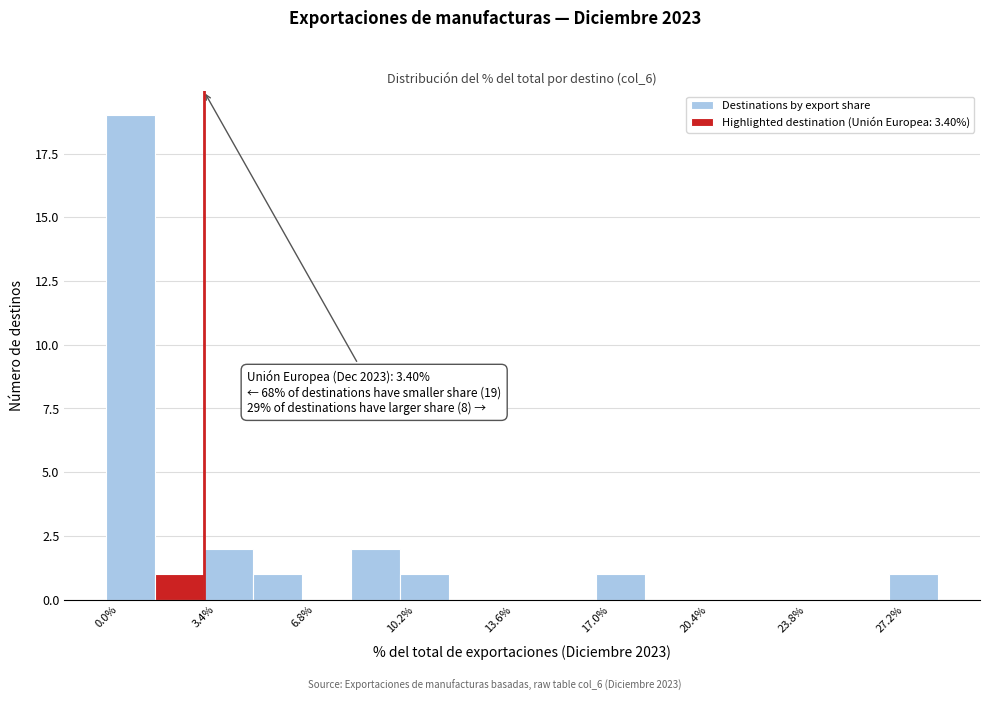

Read against the x-axis, roughly where is the centre of the tallest bar?

1.0